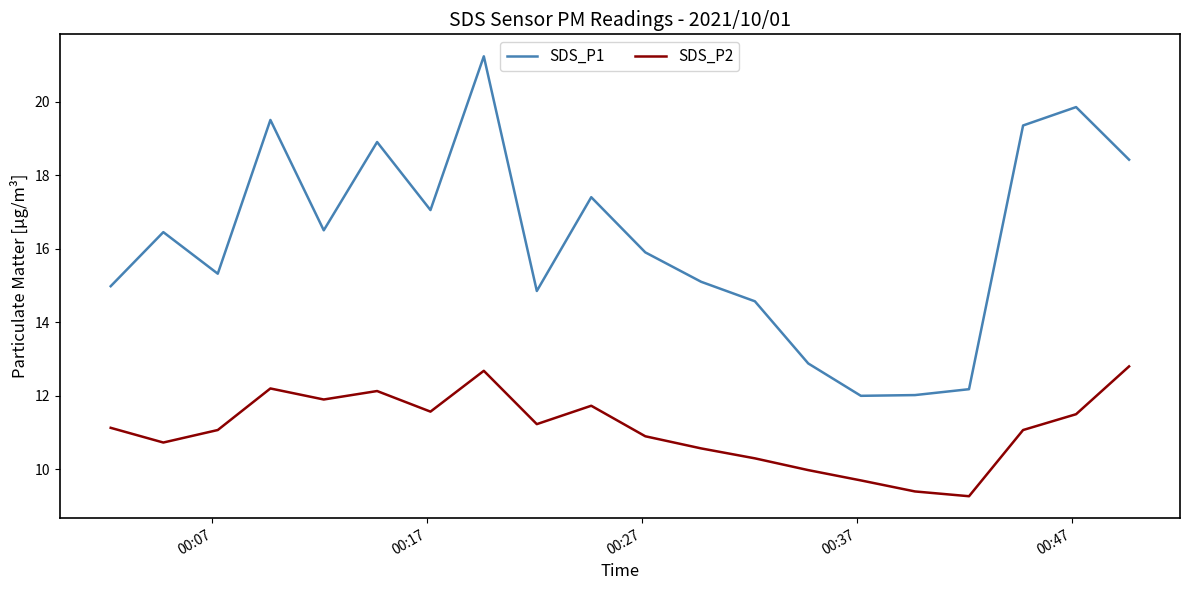

What is the greatest value displayed?

21.2